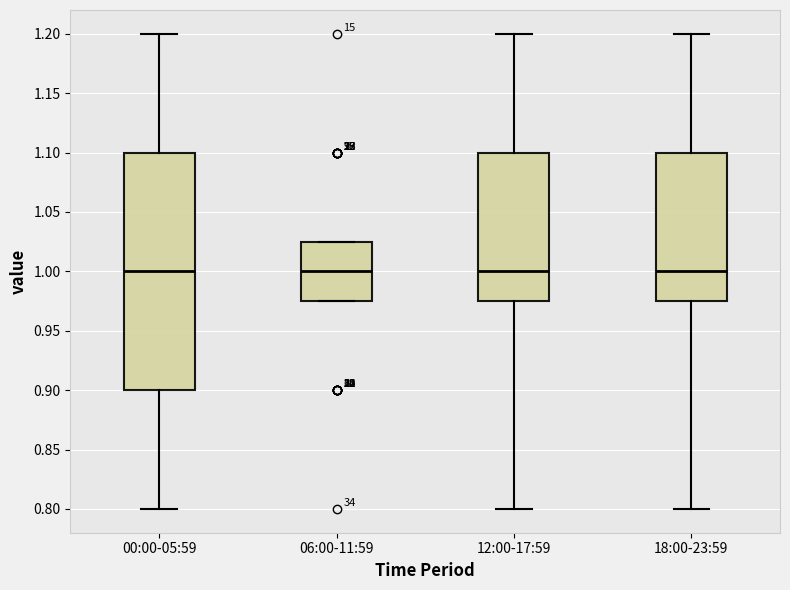

Comparing the boxes themselves (not the whiskers), which one is the tallest?

00:00-05:59